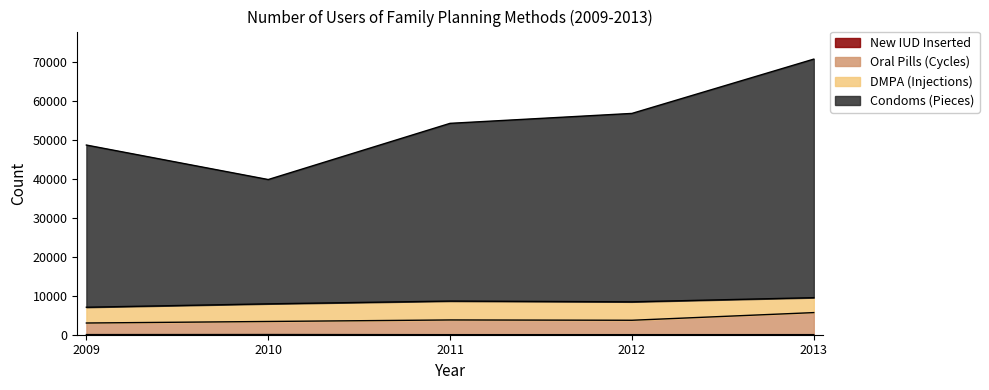

At which label does Oral Pills (Cycles) first exceed 3716?

2011